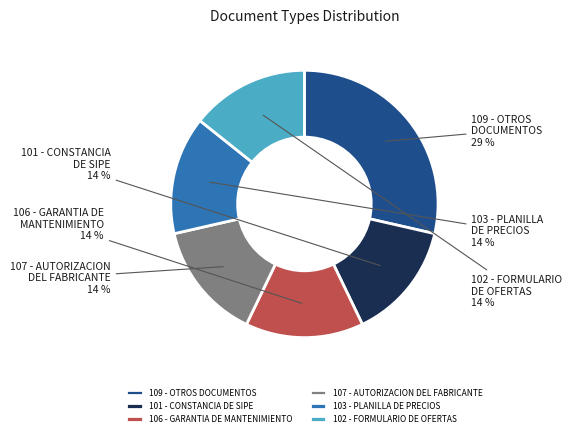

Is the sum of 106 - GARANTIA DE MANTENIMIENTO and 107 - AUTORIZACION DEL FABRICANTE greater than half?

No